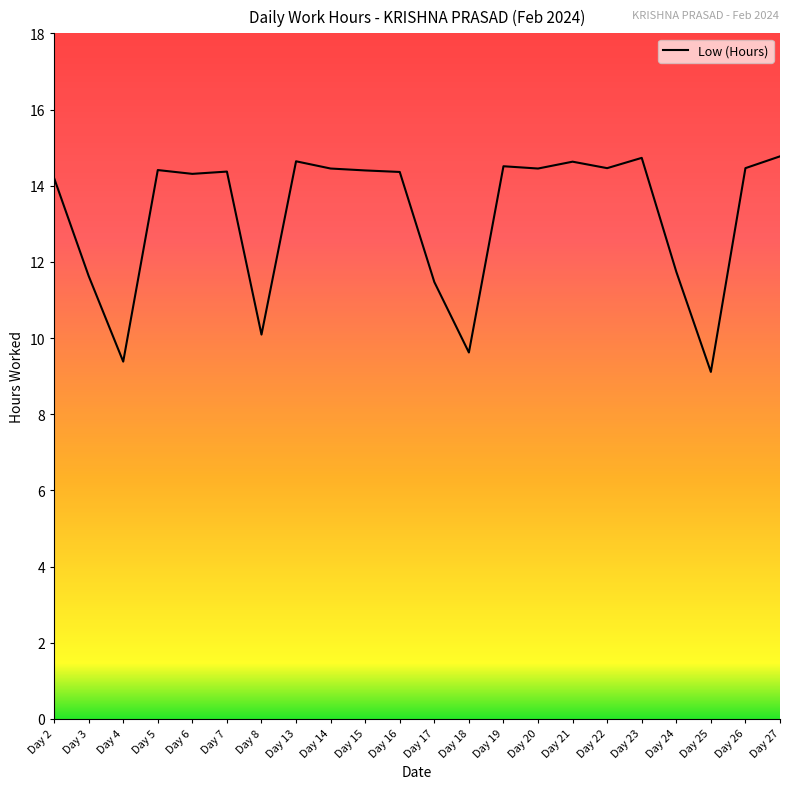

Which has a higher value, Day 18 or Day 19?

Day 19